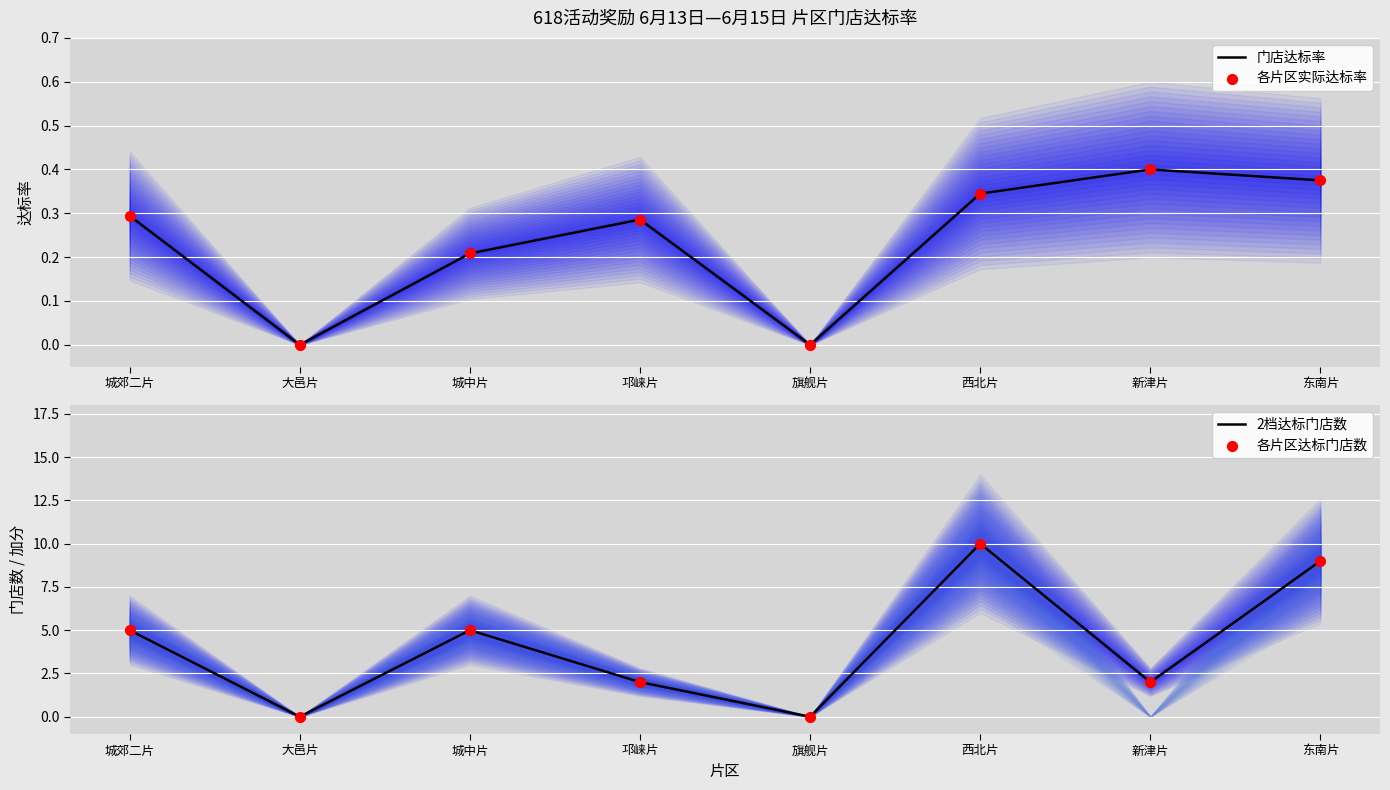

At which category is the sum across all series the highest?

西北片